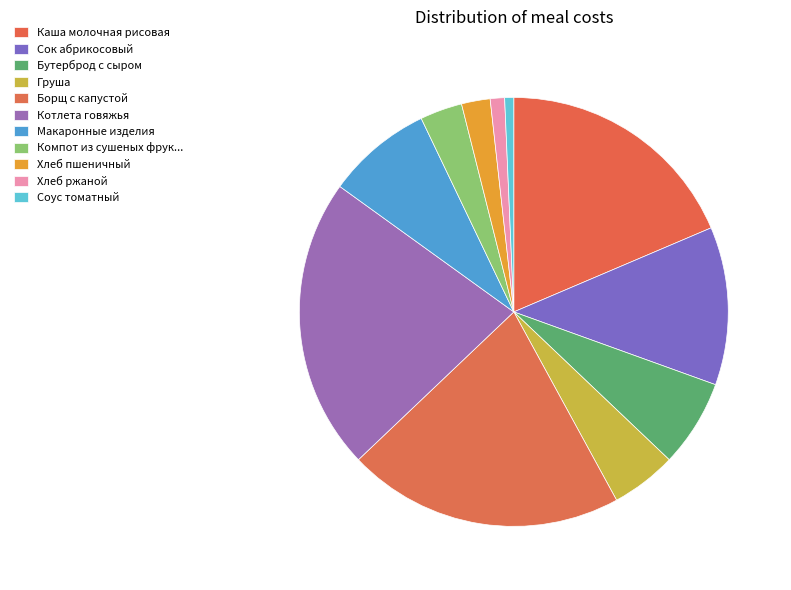

What is the change in value from Борщ с капустой to Соус томатный?

-35.5